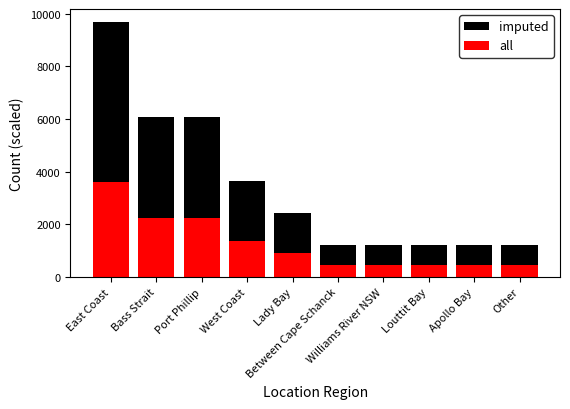

At Williams River NSW, list the series in order from largest to smallest.

imputed, all